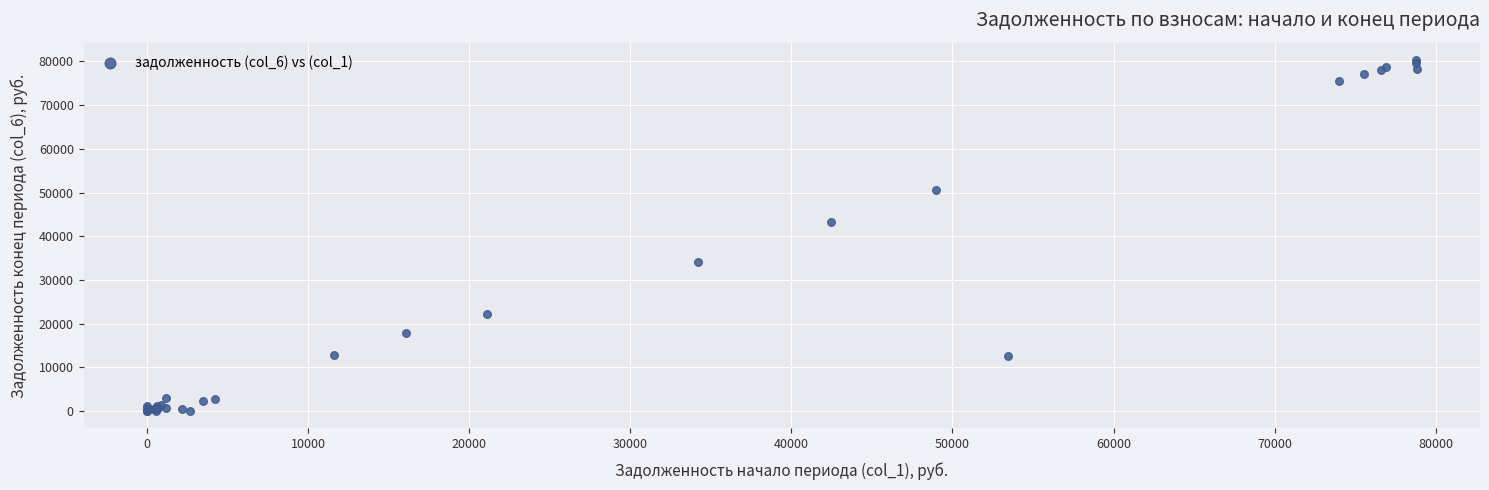

What Y value in the scatter plot is closest to 40147?

43314.5